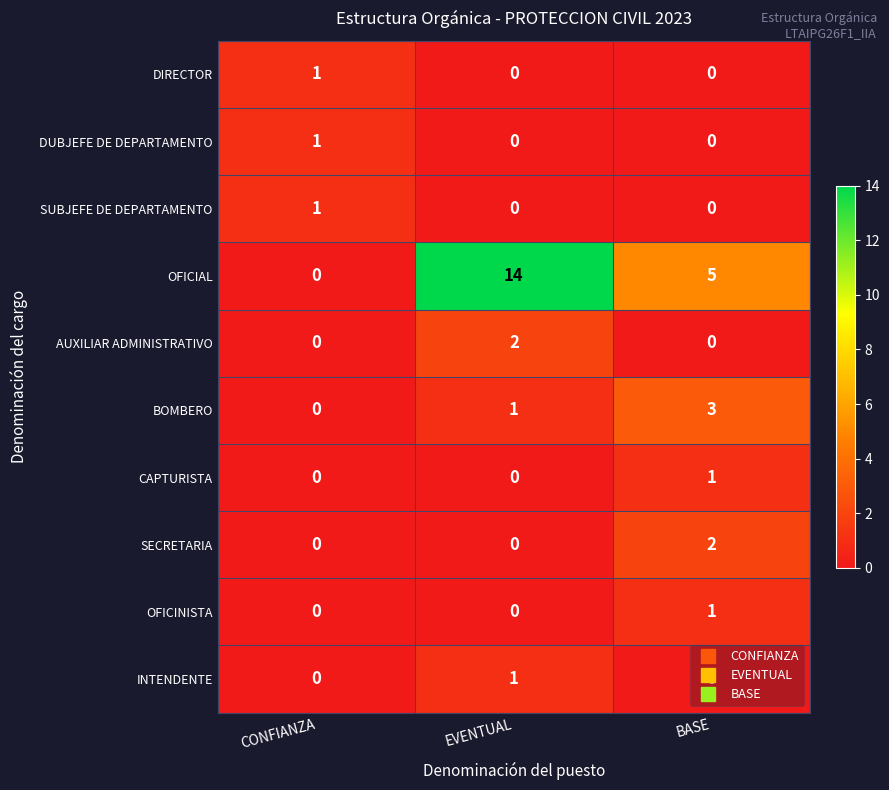

The value of DIRECTOR at EVENTUAL is 0. True or false?

True